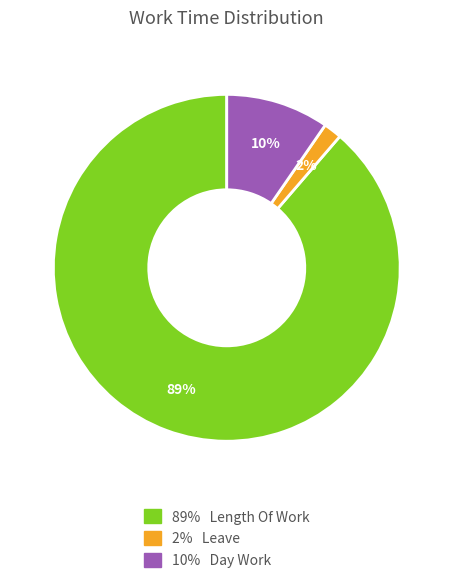

To the nearest percent, what is the average slice percentage?

33%